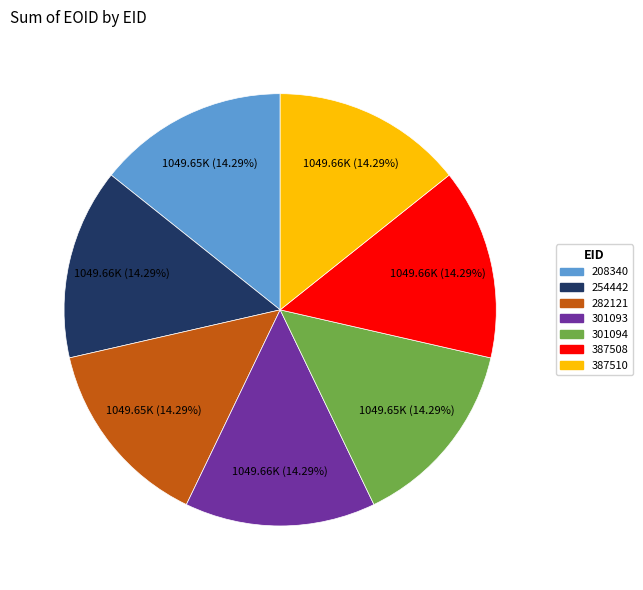

To the nearest percent, what percentage of the pie is 282121?

14%